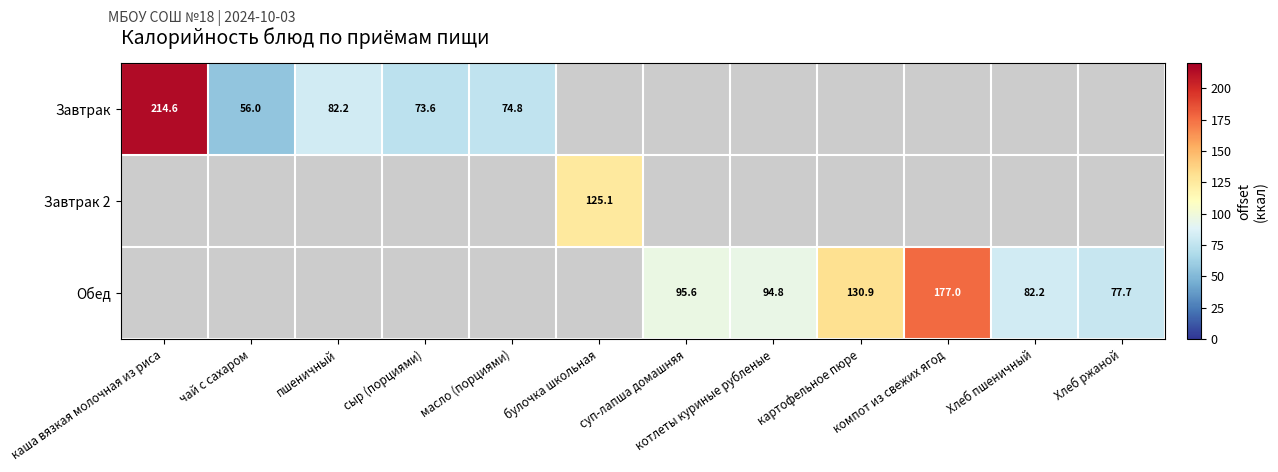

The Обед series shows 95.6 at суп-лапша домашняя. True or false?

True